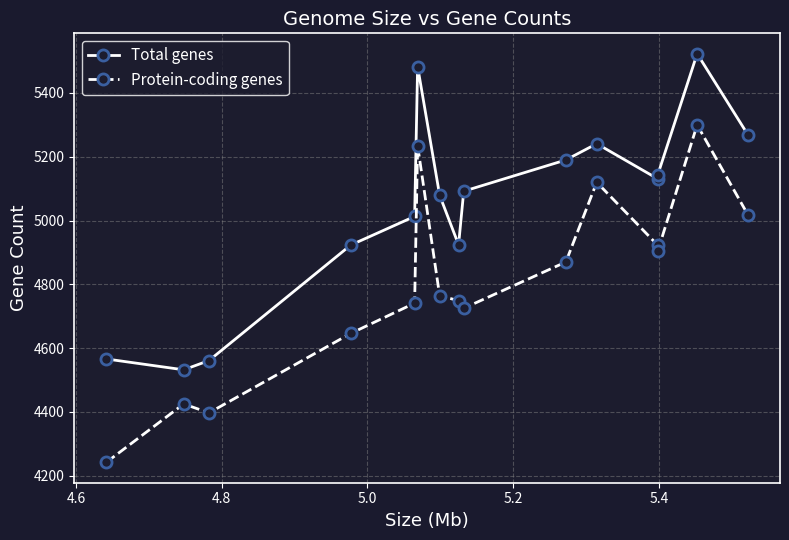

Rank the series by their average value, from highest to lowest.

Total genes, Protein-coding genes